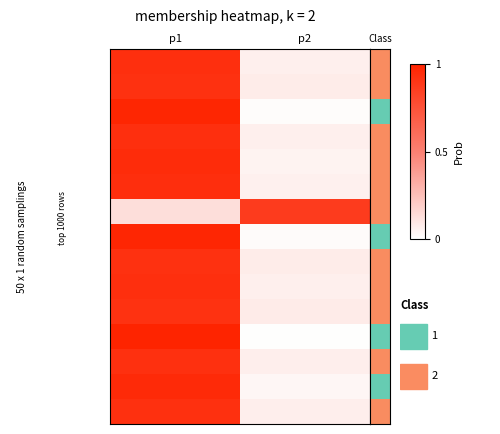

Between p1 and p2, which is larger?

p1